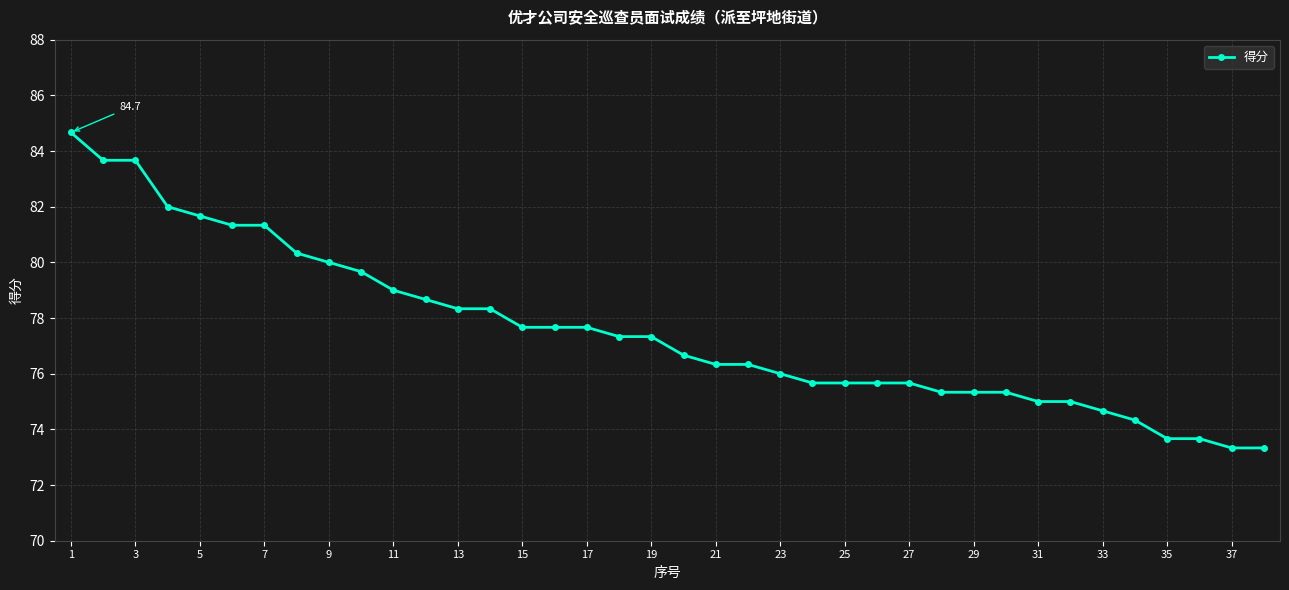

What is the difference between the second highest and second lowest values?

10.3